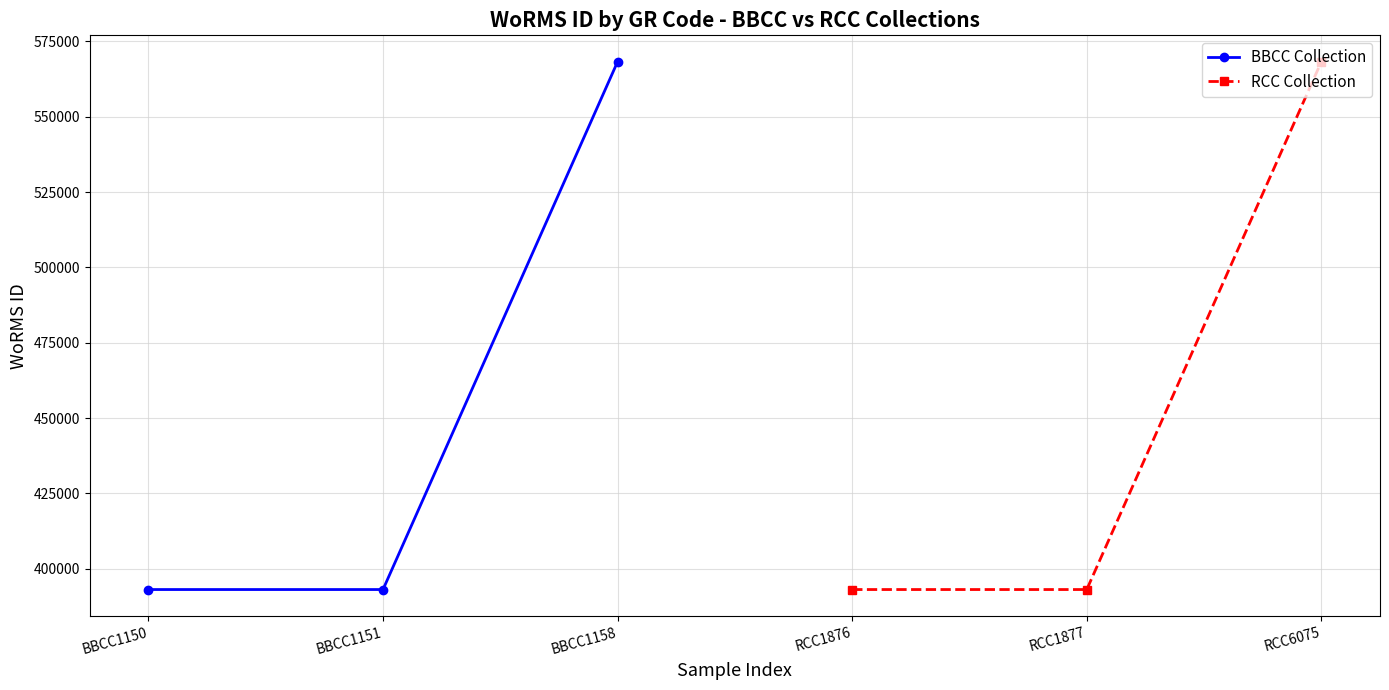

Which has a higher value, BBCC1158 or BBCC1150?

BBCC1158